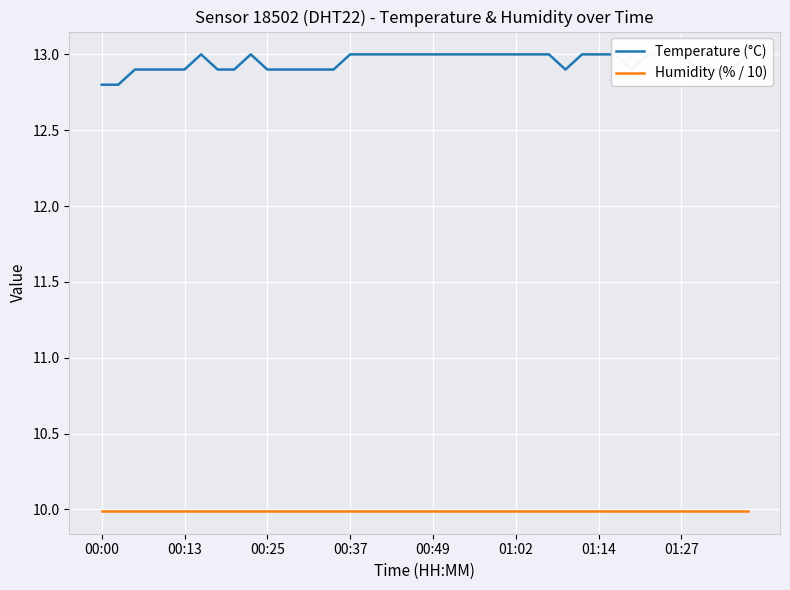

What is the difference between the maximum and minimum values in the Temperature (°C) series?

0.2